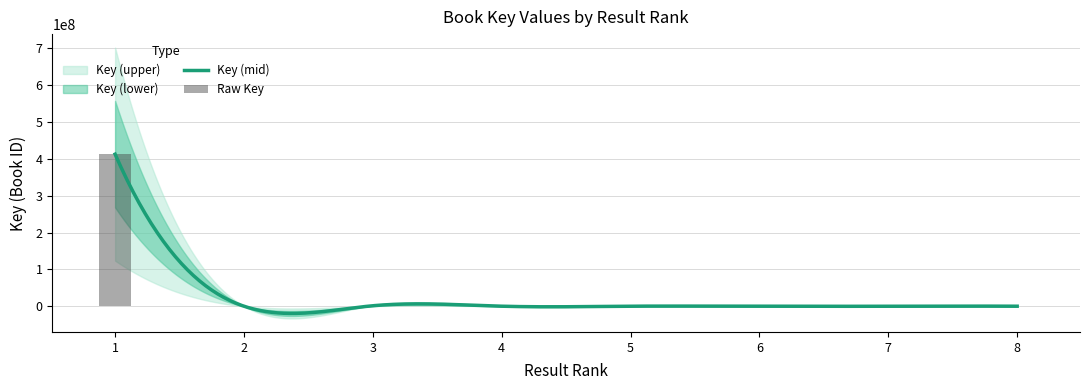

How many categories are shown in the chart?

8